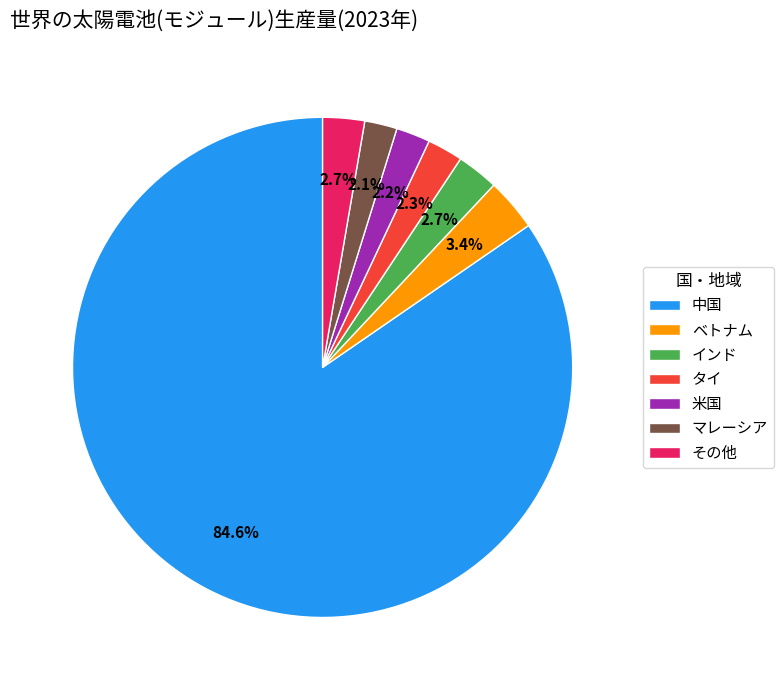

Does タイ account for over 50% of the chart?

No